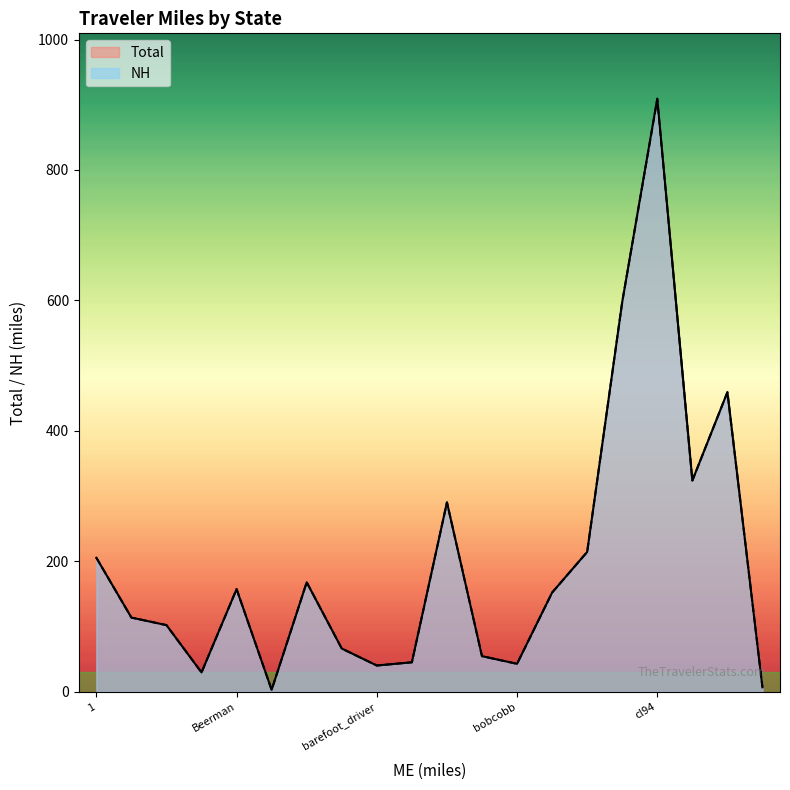

What is the sum of all Total values?

3984.7